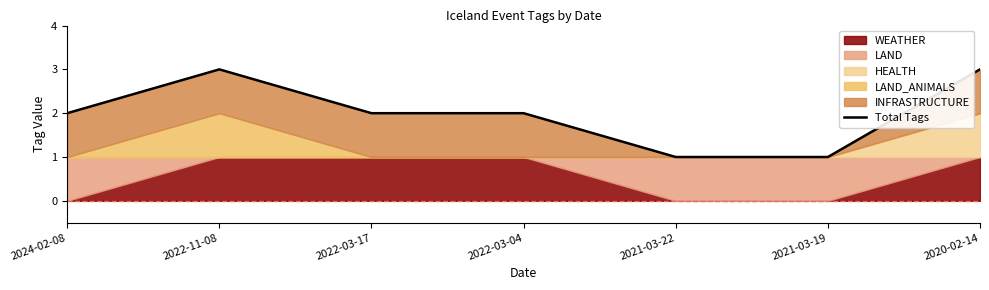

What is the average value?

2